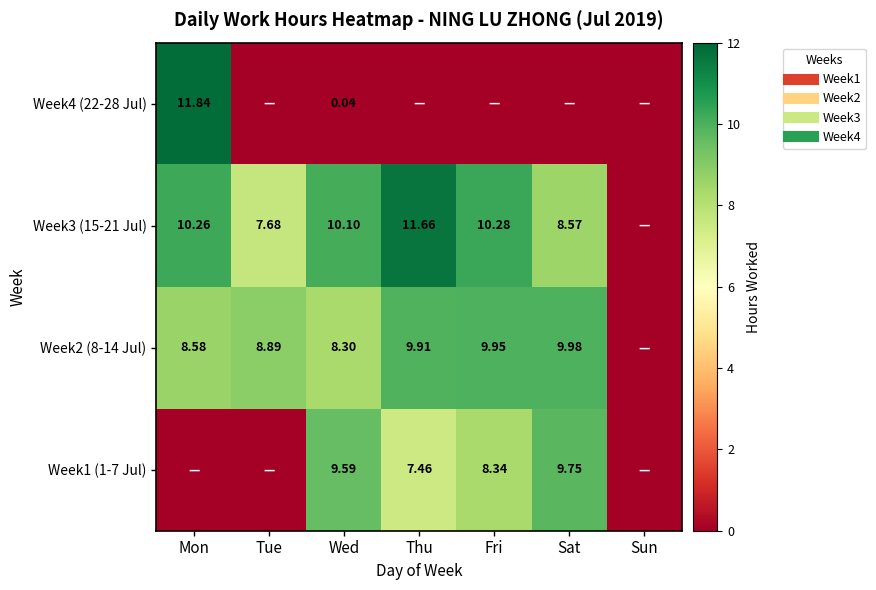

Rank the categories by Week2 (8-14 Jul) value from highest to lowest.

Sat, Fri, Thu, Tue, Mon, Wed, Sun